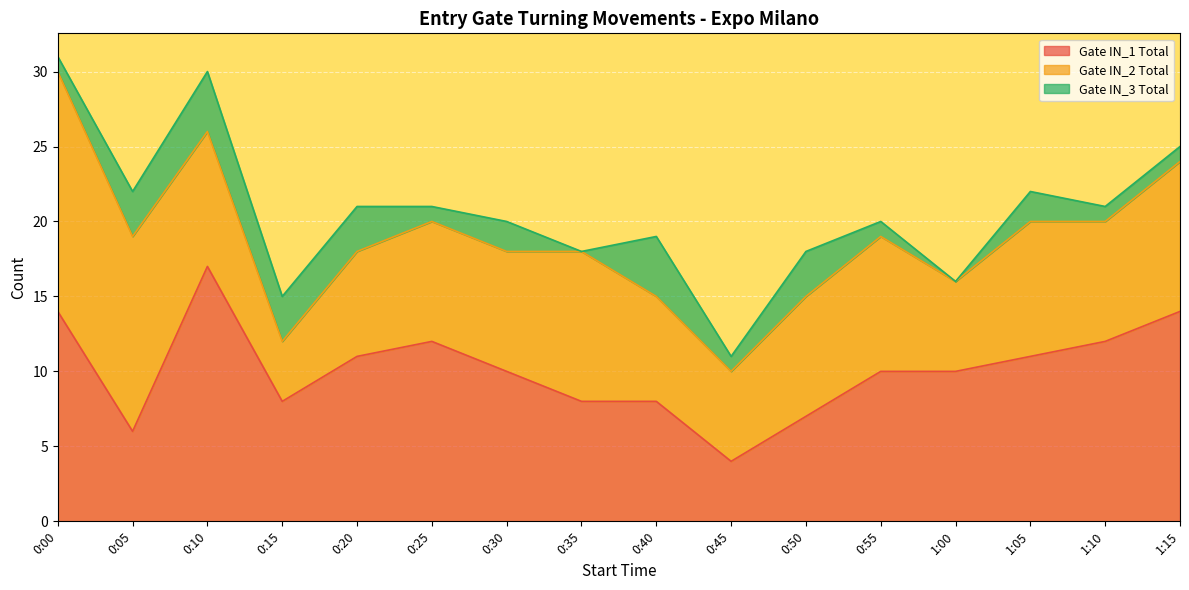

True or false: Gate IN_2 Total and Gate IN_3 Total cross at least once.

False